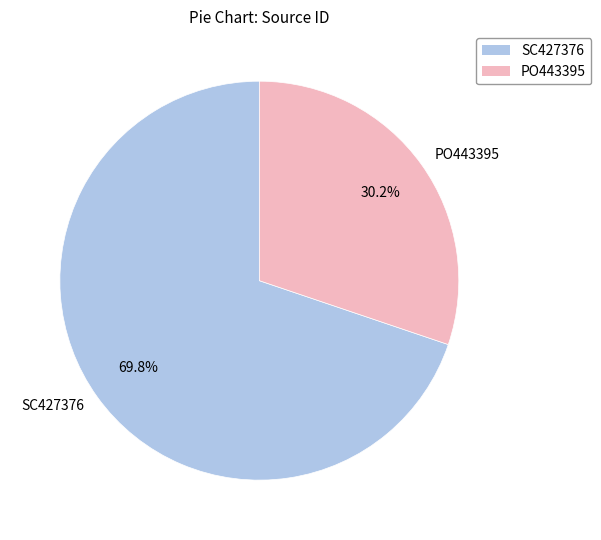

Is the sum of PO443395 and SC427376 greater than half?

Yes